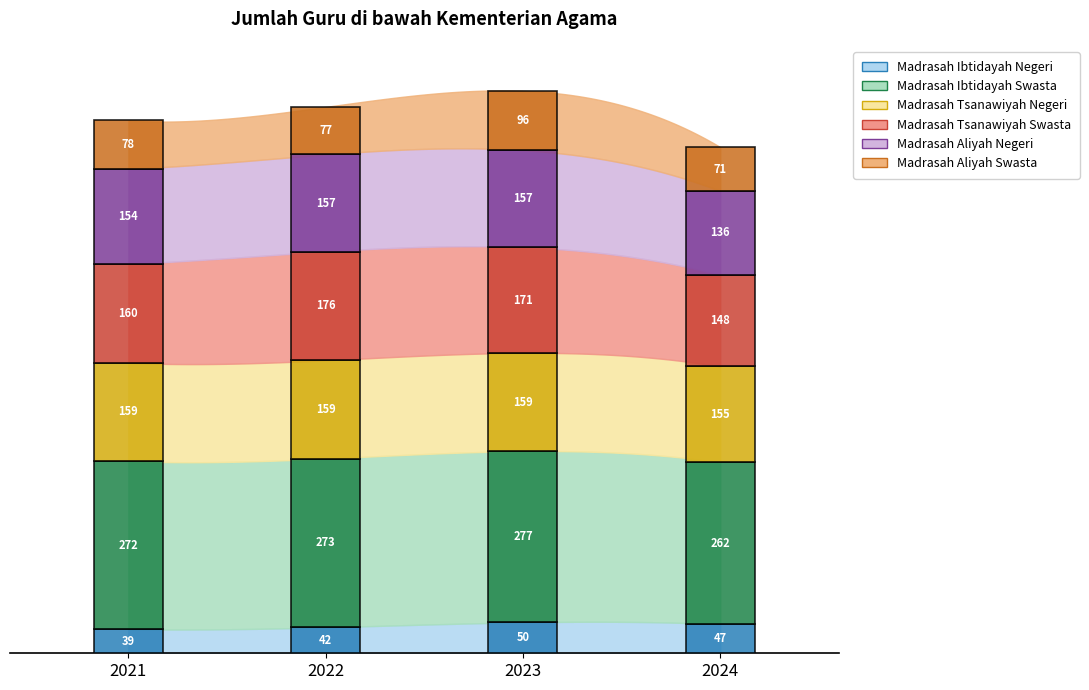

Does the chart have visible grid lines?

No